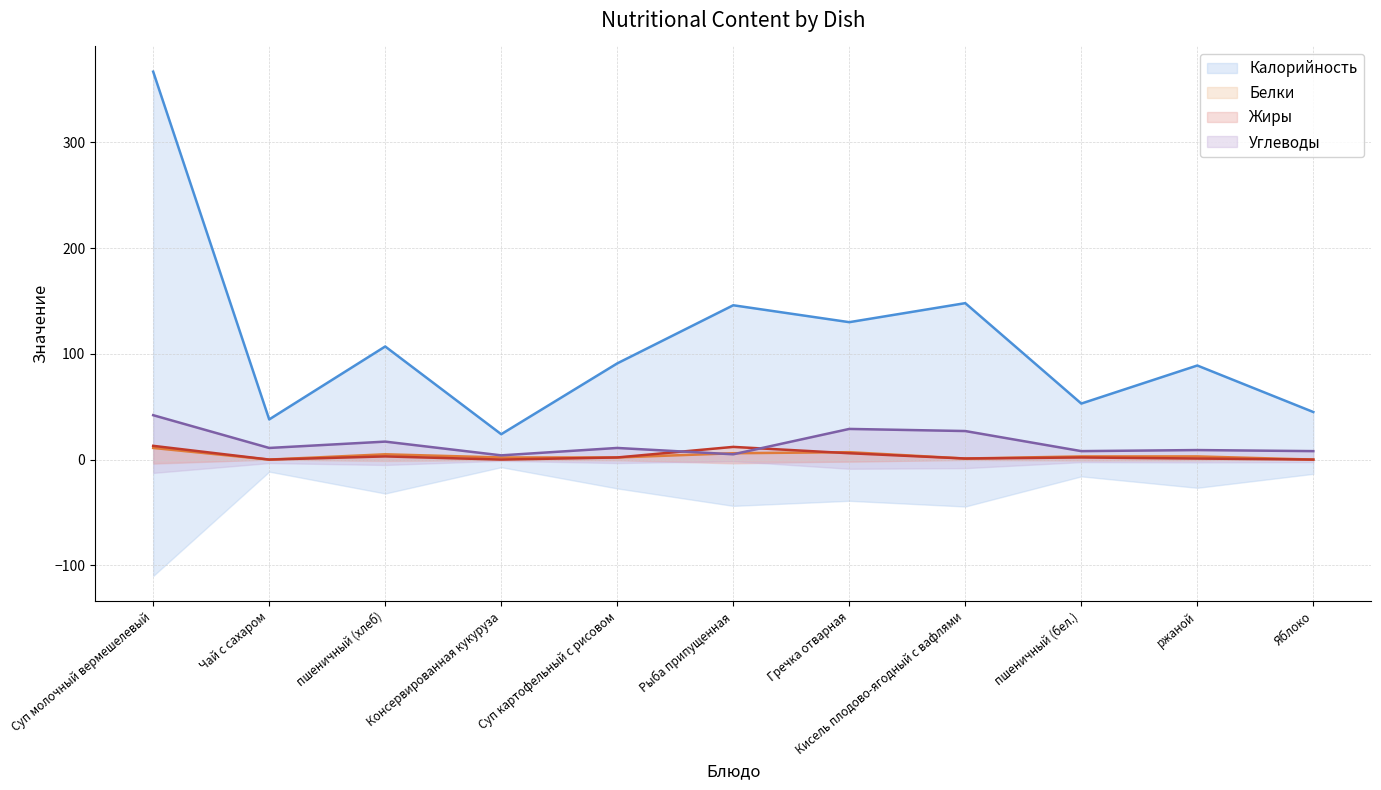

At which category does Жиры reach its first local peak?

пшеничный (хлеб)